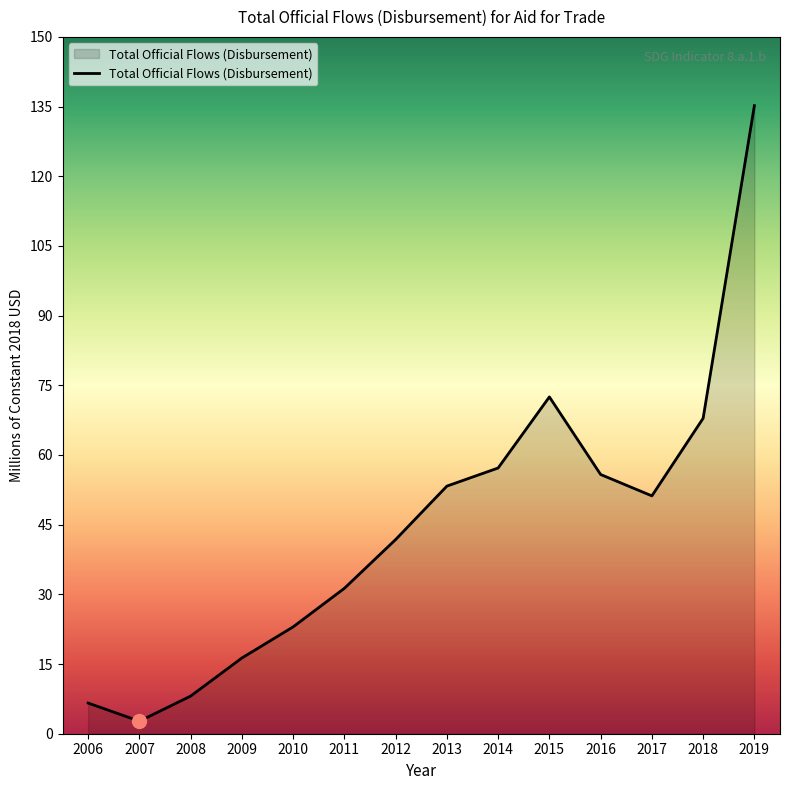

Where is the first local maximum?

2015